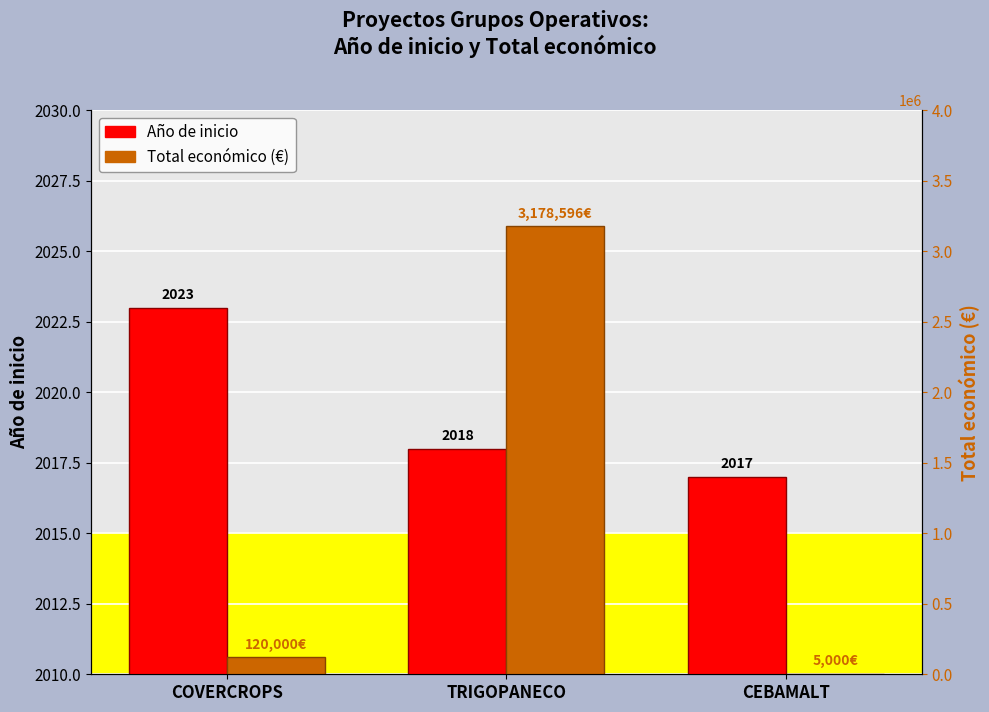

What is the label of the 1st bar from the right?

CEBAMALT